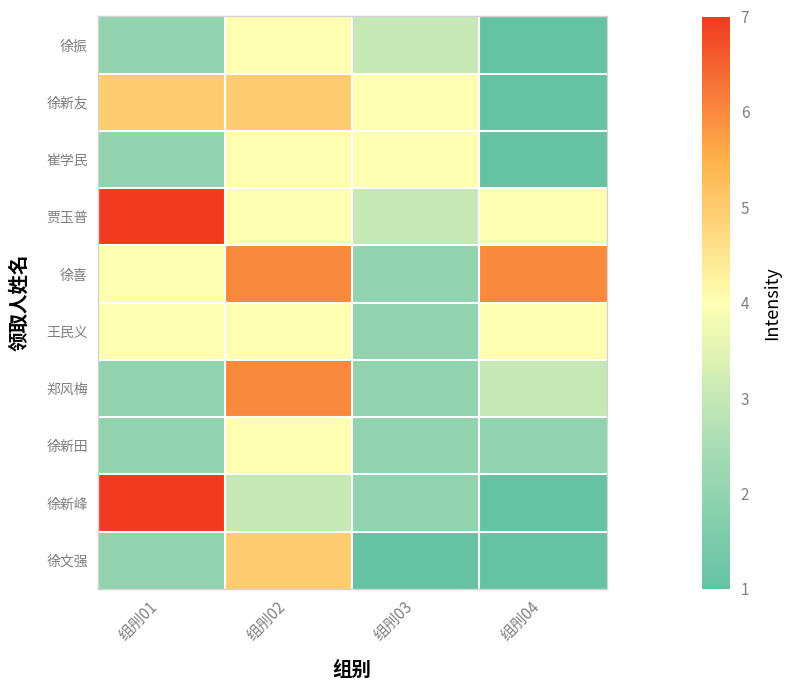

List the series in order of their peak value, lowest first.

徐振, 崔学民, 王民义, 徐新田, 徐新友, 徐文强, 徐喜, 郑风梅, 贾玉普, 徐新峰